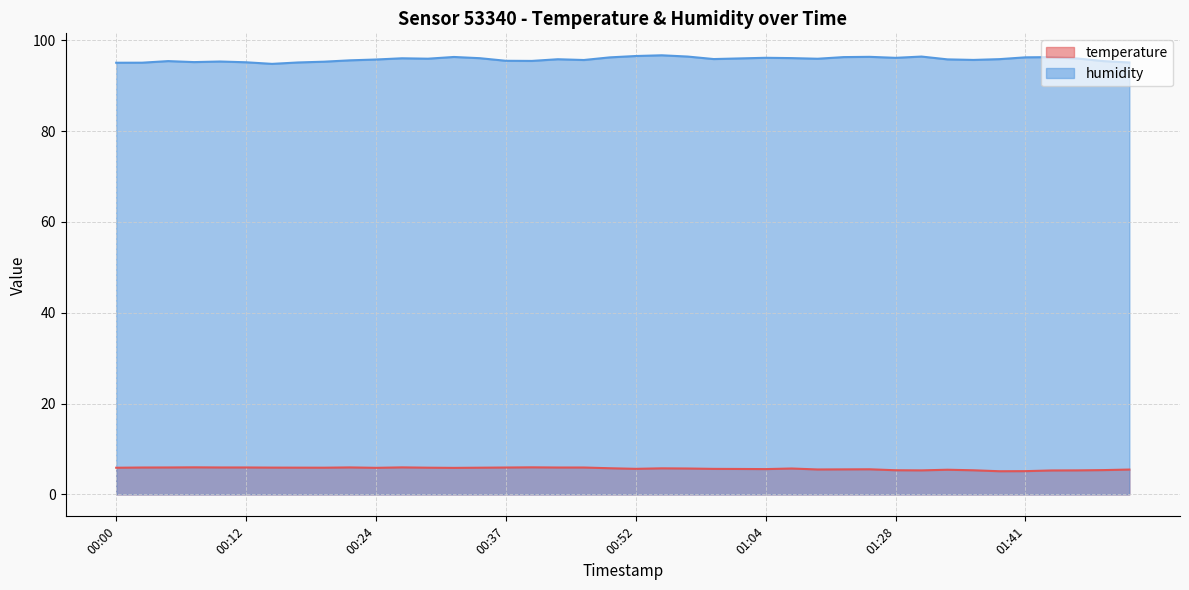

List the series in order of their overall mean, lowest first.

temperature, humidity